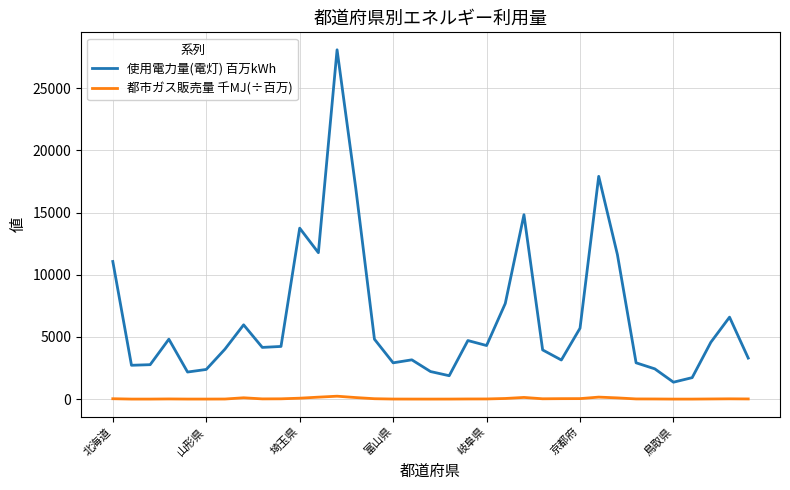

List the series in order of their peak value, lowest first.

都市ガス販売量 千MJ(÷百万), 使用電力量(電灯) 百万kWh